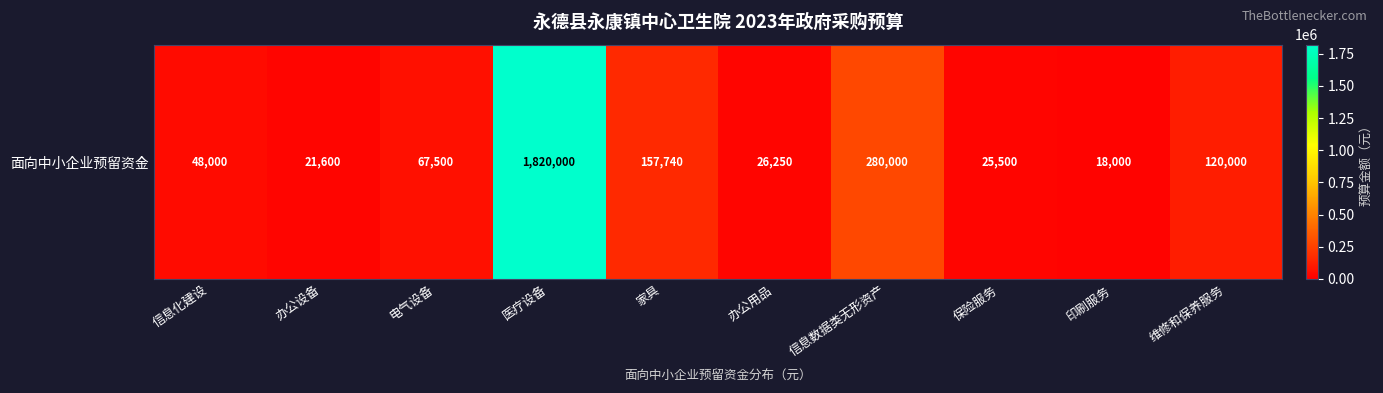

At which label does the data first exceed 67500?

医疗设备